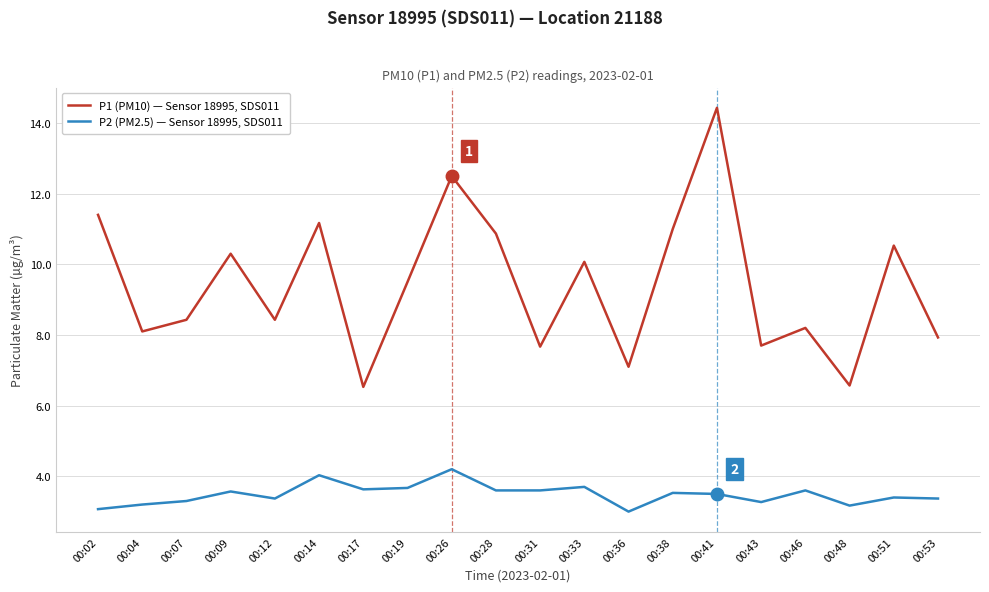

The value of P2 (PM2.5) — Sensor 18995, SDS011 at 00:04 is 0.9. True or false?

False